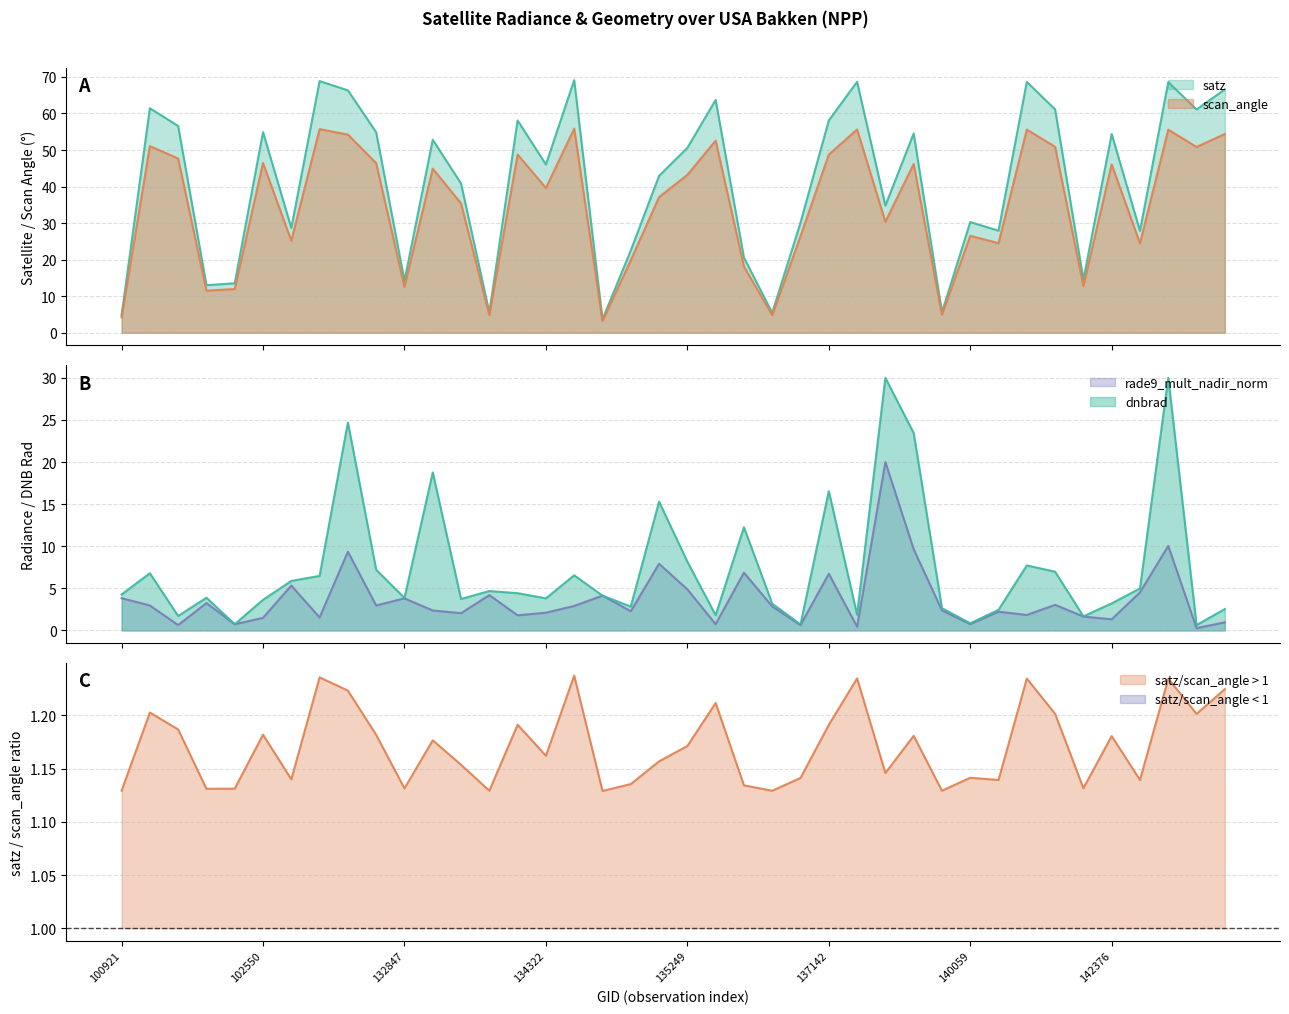

In satz, how many points are higher than both neighbors (excluding endpoints)?

13